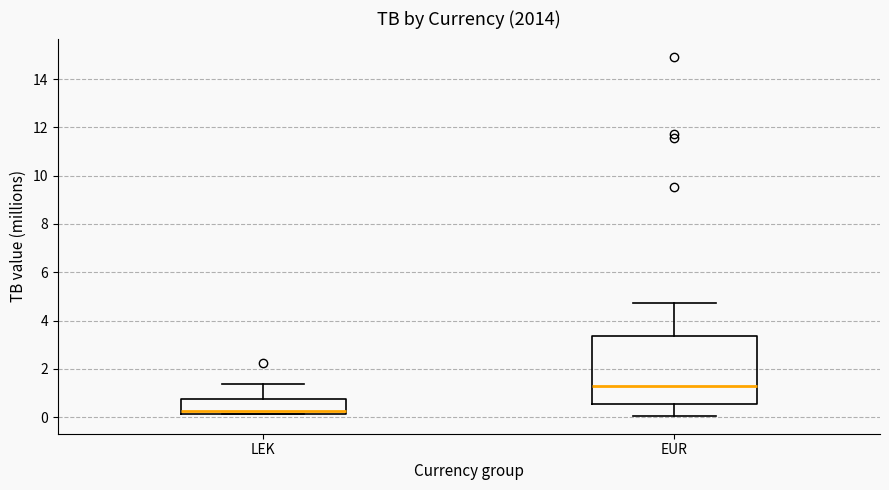

Comparing the boxes themselves (not the whiskers), which one is the tallest?

EUR